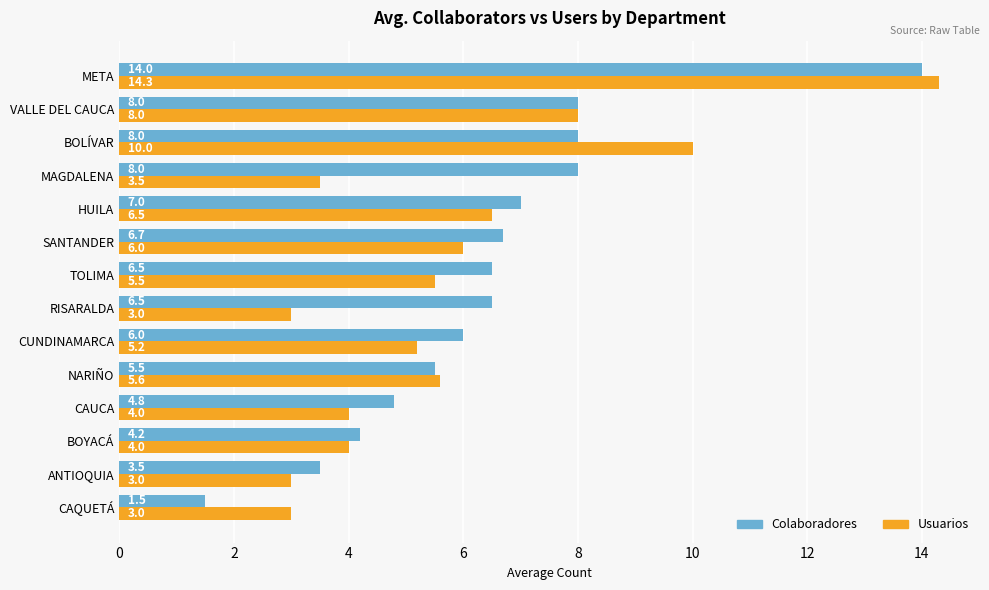

How many distinct data groups are displayed?

2